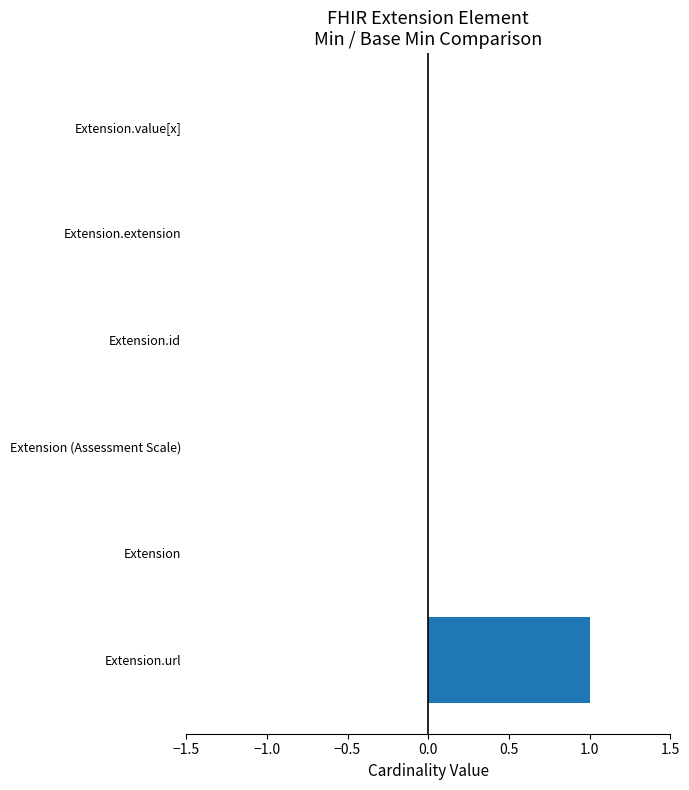

At which category does the chart reach its peak across all series?

Extension.url